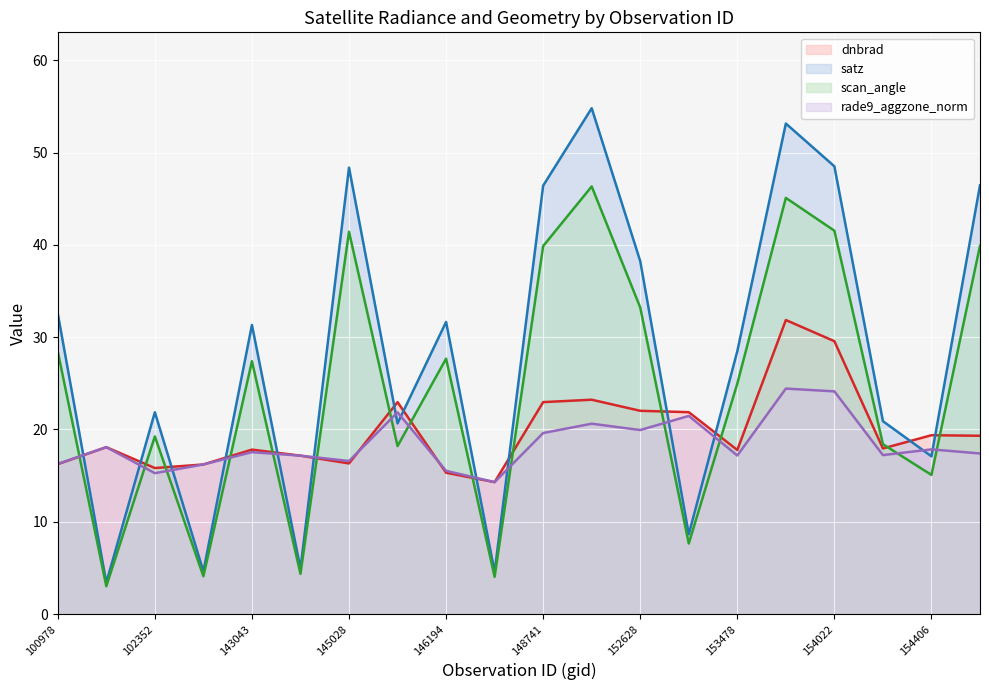

What is the difference between the highest and lowest values at 100978?

16.3